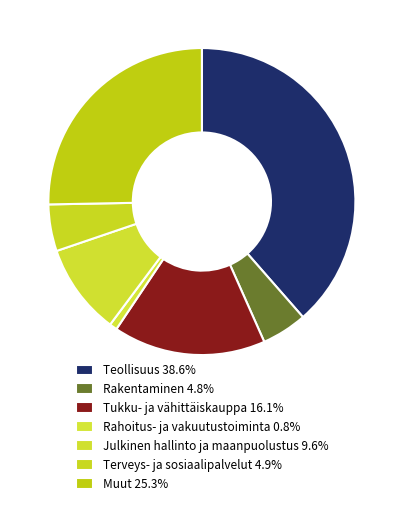

Which category has the smallest portion of the pie?

Rahoitus- ja vakuutustoiminta